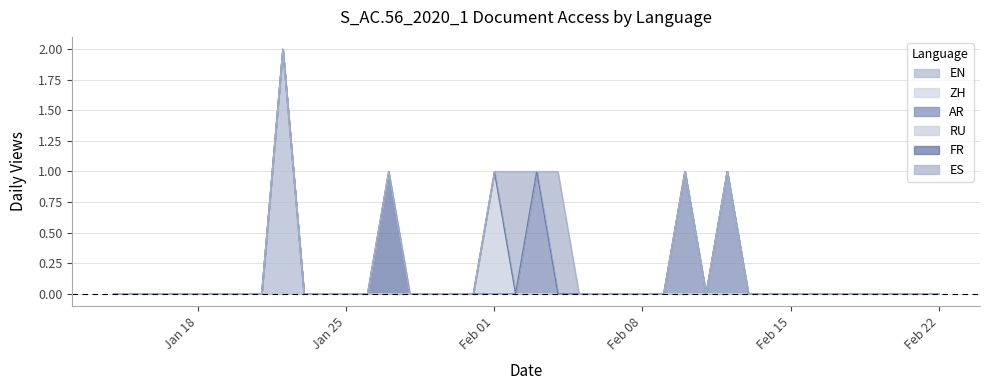

Which has a higher value, 2021-02-19 or 2021-01-21?

2021-02-19